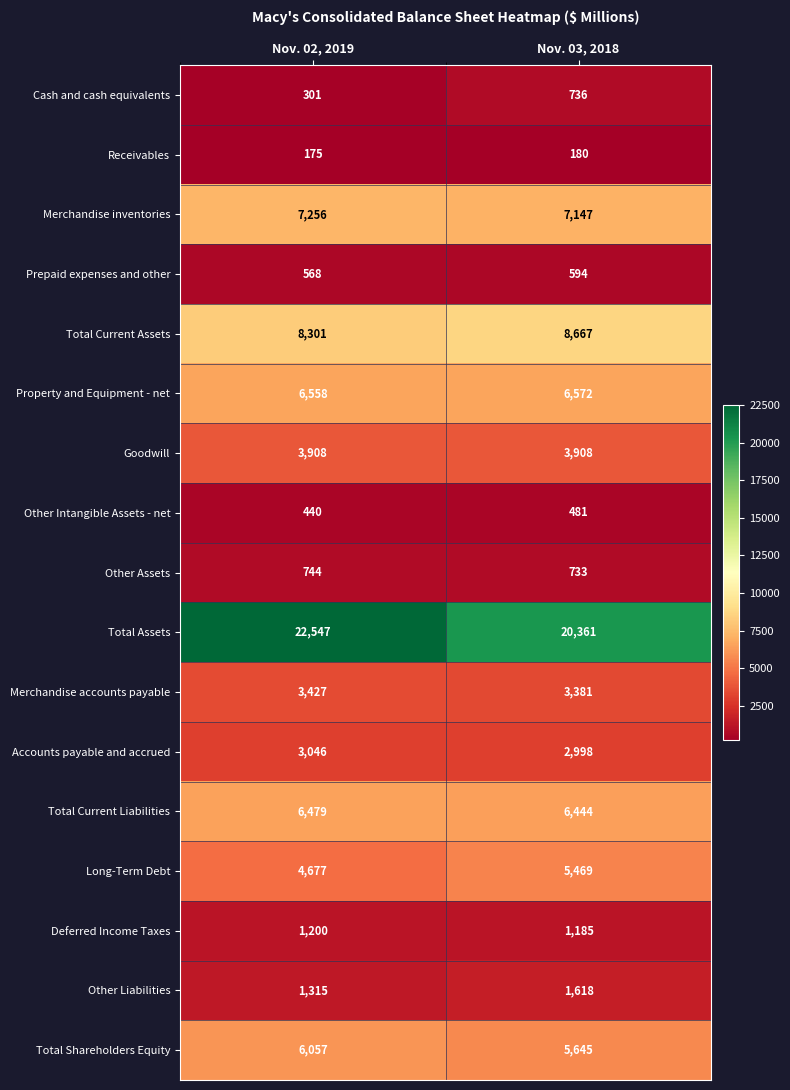

Count the number of data series in this chart.

17